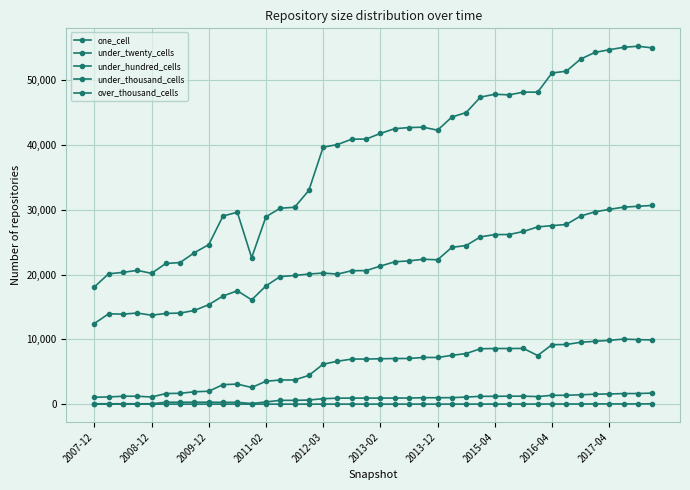

What is the sum of all one_cell values?

862197